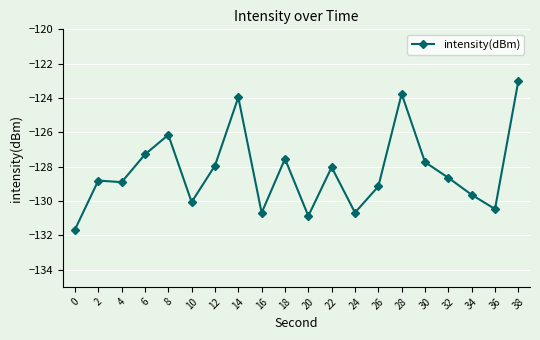

Between 6 and 30, which is larger?

6